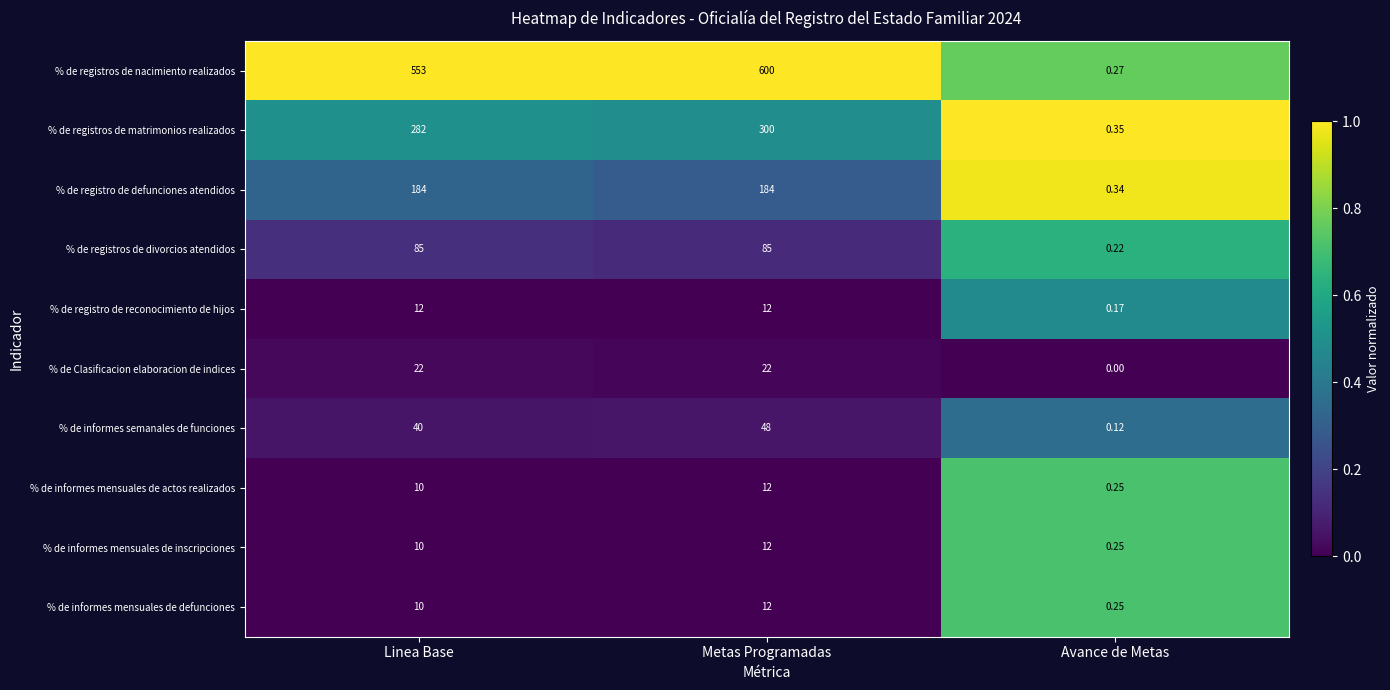

Which label corresponds to the smallest value in the chart?

Avance de Metas